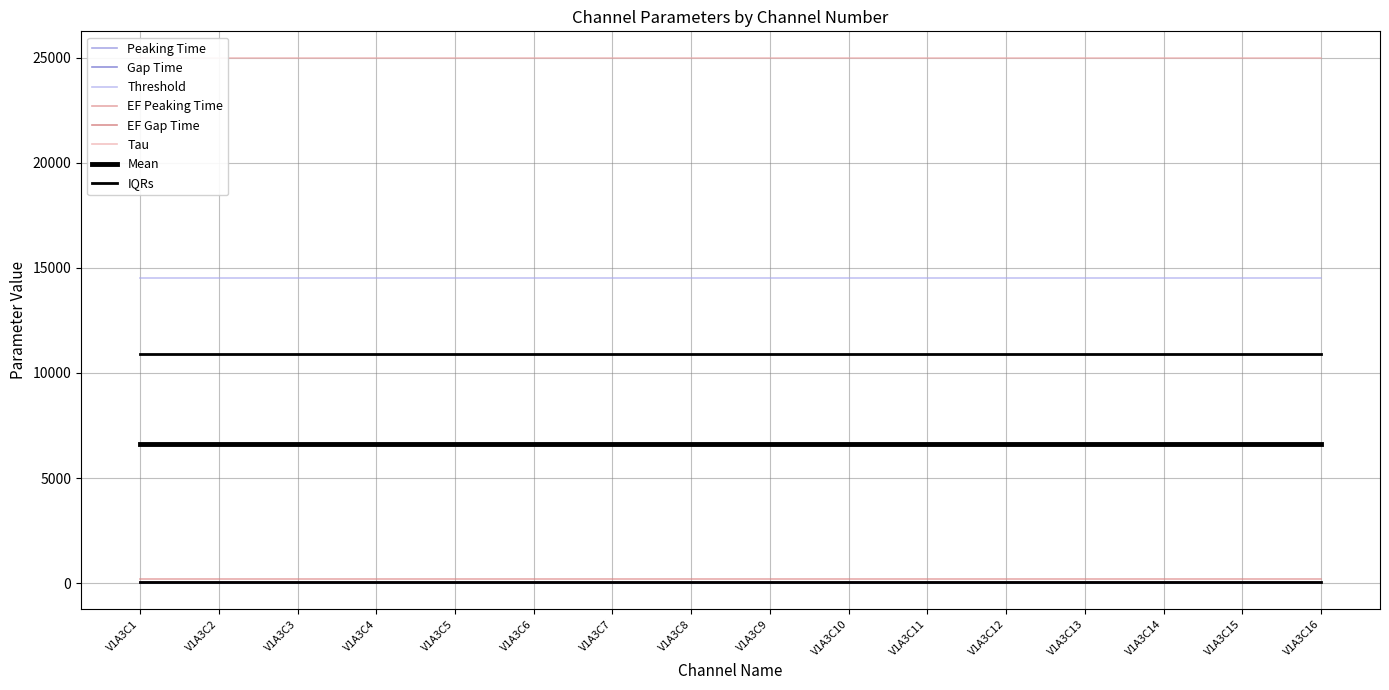

True or false: Gap Time and EF Peaking Time intersect in this chart.

False